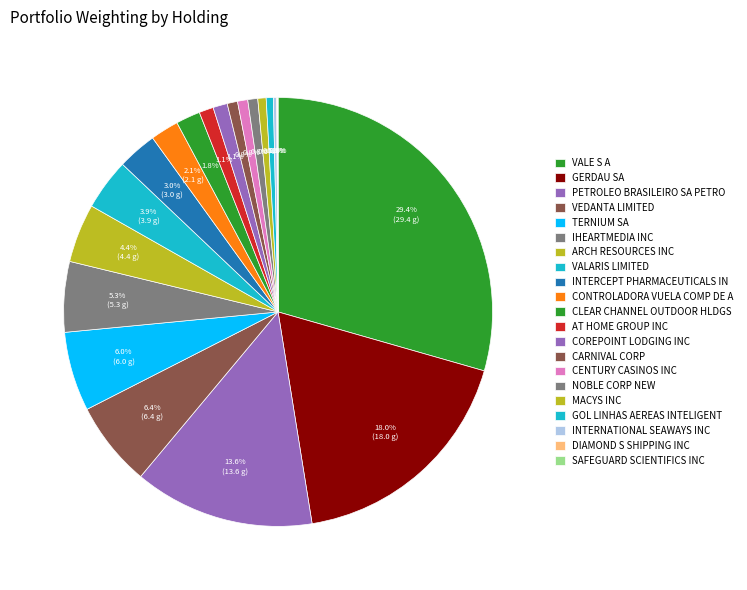

Is VALARIS LIMITED the majority of the pie?

No